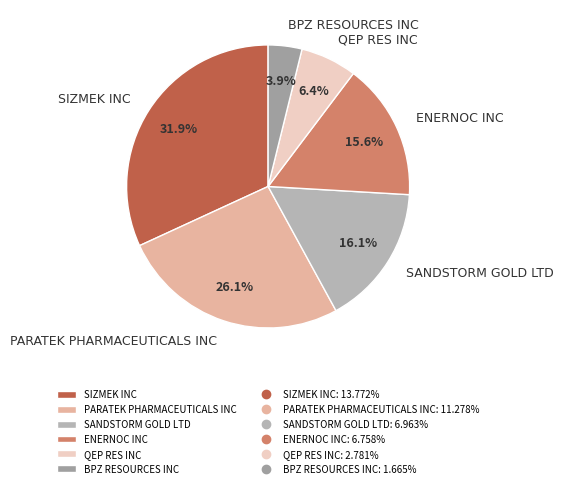

What percentage is the PARATEK PHARMACEUTICALS INC slice, to the nearest percent?

26%